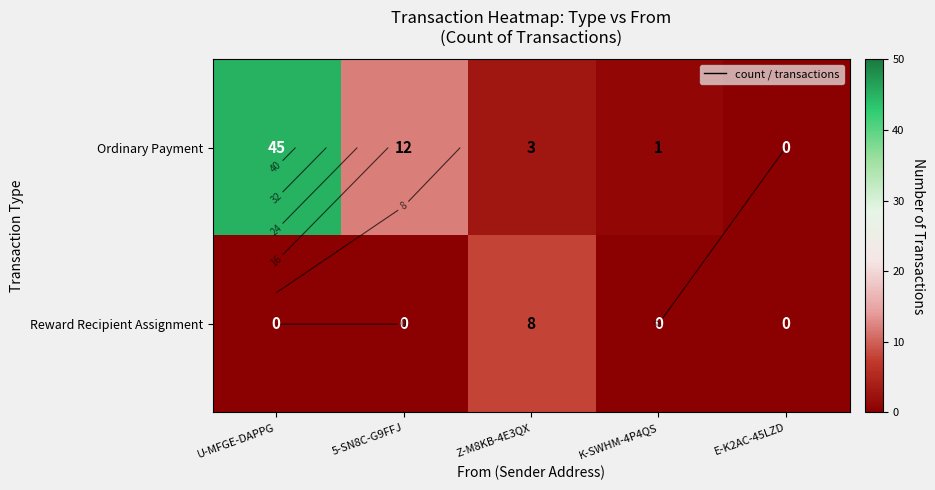

Rank the series at E-K2AC-45LZD from lowest to highest value.

Ordinary Payment, Reward Recipient Assignment